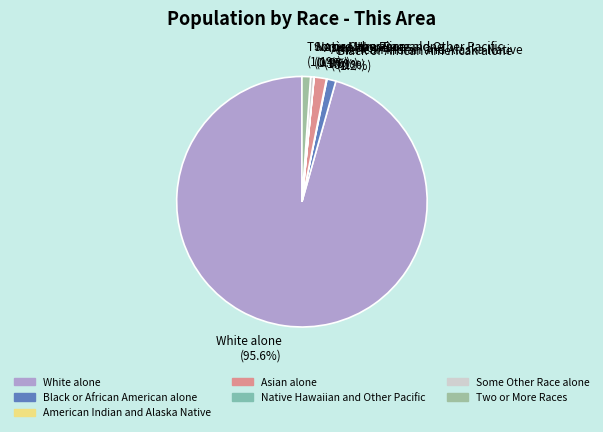

What is the majority slice?

White alone